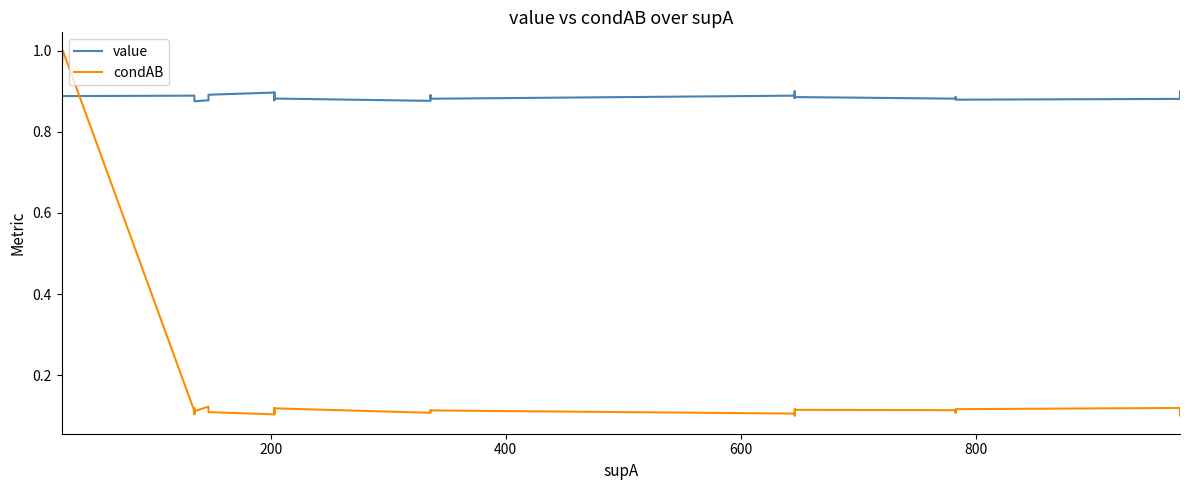

Which series ends up on top after the final intersection of condAB and value?

value